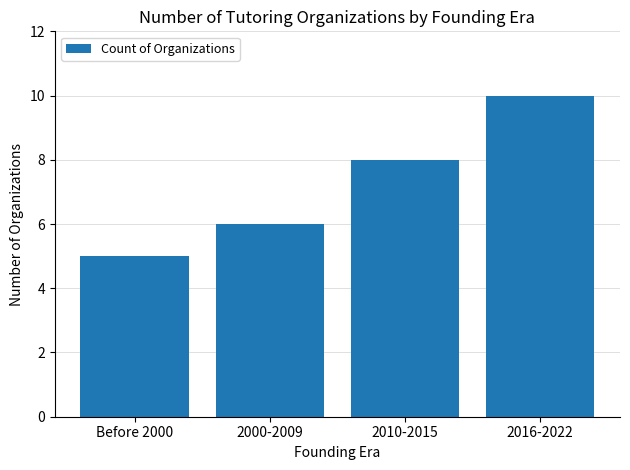

Rank the categories by value from highest to lowest.

2016-2022, 2010-2015, 2000-2009, Before 2000